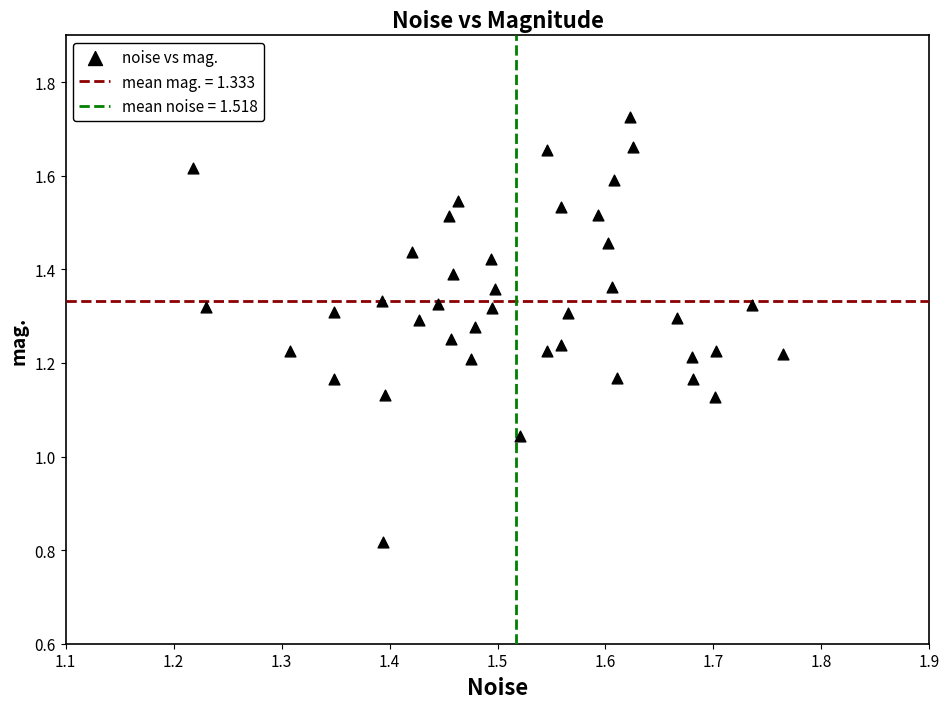

What is the range of X values (max minus min)?

0.5